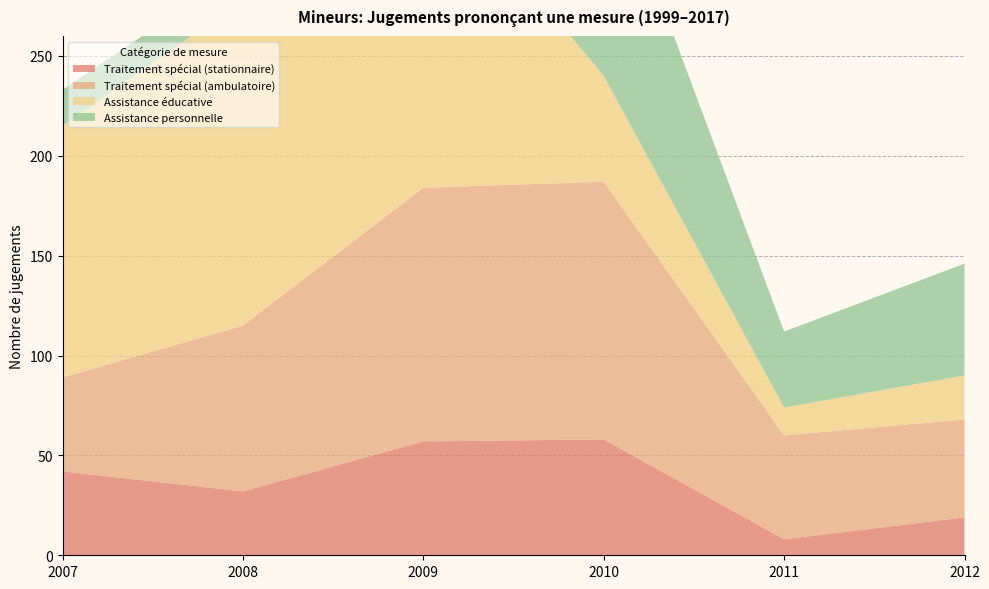

Reading left to right, what are all the values shown in this chart?

Traitement spécial (stationnaire): 42	32	57	58	8	19
Traitement spécial (ambulatoire): 47	83	127	129	52	49
Assistance éducative: 126	163	165	53	14	22
Assistance personnelle: 18	16	32	114	38	56
Total: 176	193	209	203	72	96